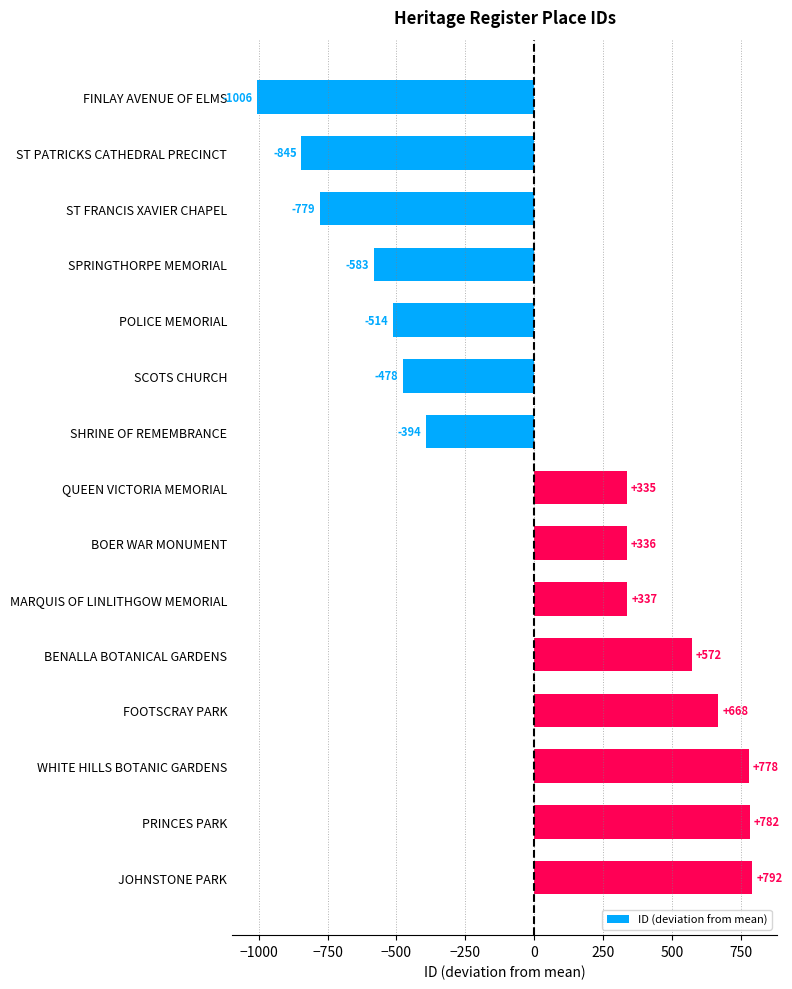

What is the value of the 2nd bar from the top?

-845.1